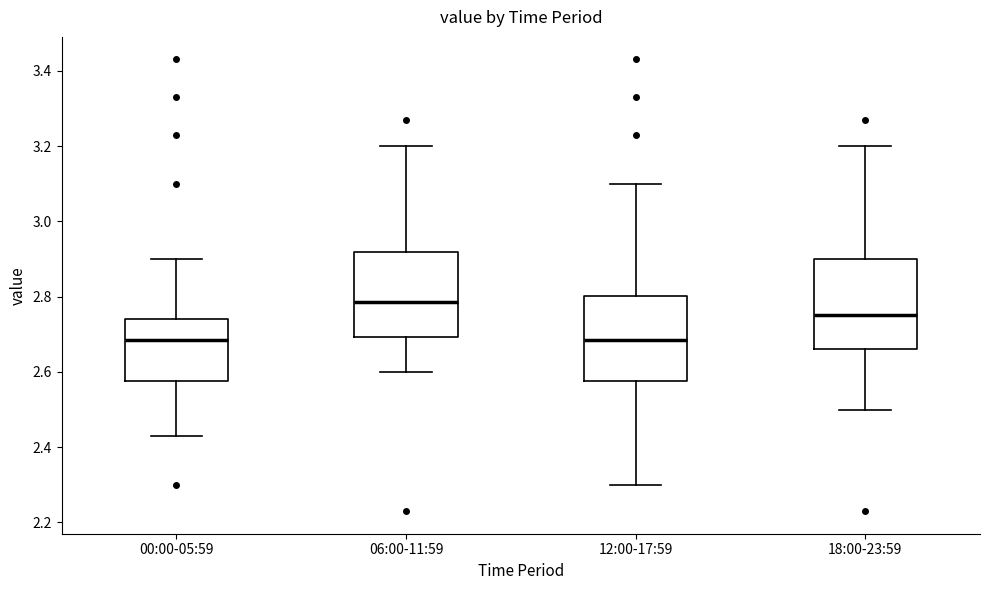

Reading left to right, read every box against the y-axis: the position of its median line, the range the box covers, and the ends of its whiskers. The values are not printed on the chart, so give them approximately, as read against the axis.

00:00-05:59: median 2.68, box 2.58 to 2.74, whiskers 2.44 to 2.90
06:00-11:59: median 2.78, box 2.70 to 2.92, whiskers 2.60 to 3.20
12:00-17:59: median 2.68, box 2.58 to 2.80, whiskers 2.30 to 3.10
18:00-23:59: median 2.76, box 2.66 to 2.90, whiskers 2.50 to 3.20